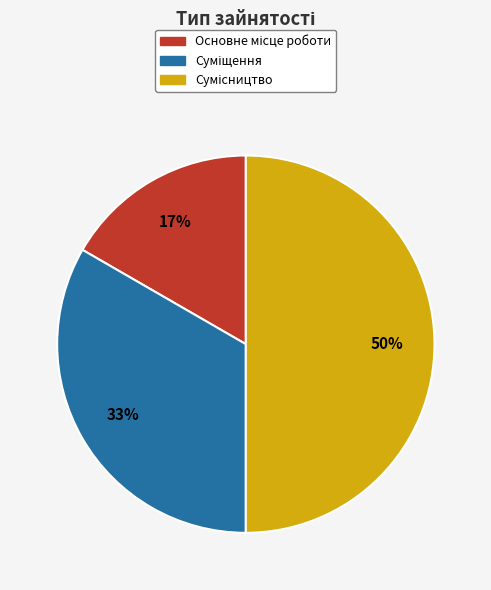

To the nearest percent, what is the difference between the largest and smallest slice percentages?

33%